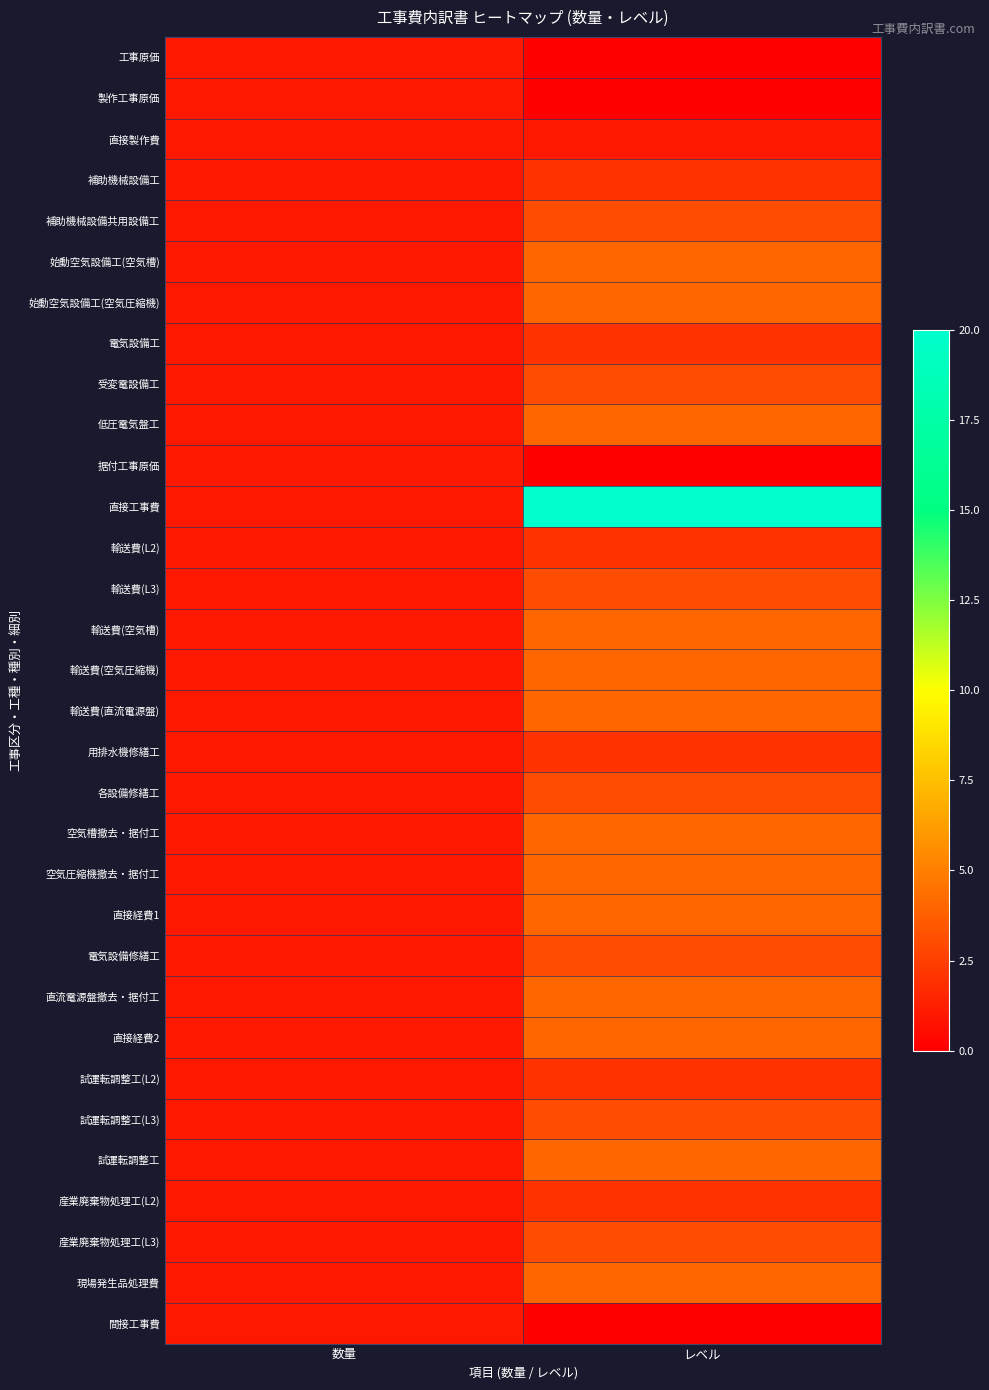

At 数量, list the series in order from largest to smallest.

工事原価, 製作工事原価, 直接製作費, 補助機械設備工, 補助機械設備共用設備工, 始動空気設備工(空気槽), 始動空気設備工(空気圧縮機), 電気設備工, 受変電設備工, 低圧電気盤工, 据付工事原価, 直接工事費, 輸送費(L2), 輸送費(L3), 輸送費(空気槽), 輸送費(空気圧縮機), 輸送費(直流電源盤), 用排水機修繕工, 各設備修繕工, 空気槽撤去・据付工, 空気圧縮機撤去・据付工, 直接経費1, 電気設備修繕工, 直流電源盤撤去・据付工, 直接経費2, 試運転調整工(L2), 試運転調整工(L3), 試運転調整工, 産業廃棄物処理工(L2), 産業廃棄物処理工(L3), 現場発生品処理費, 間接工事費